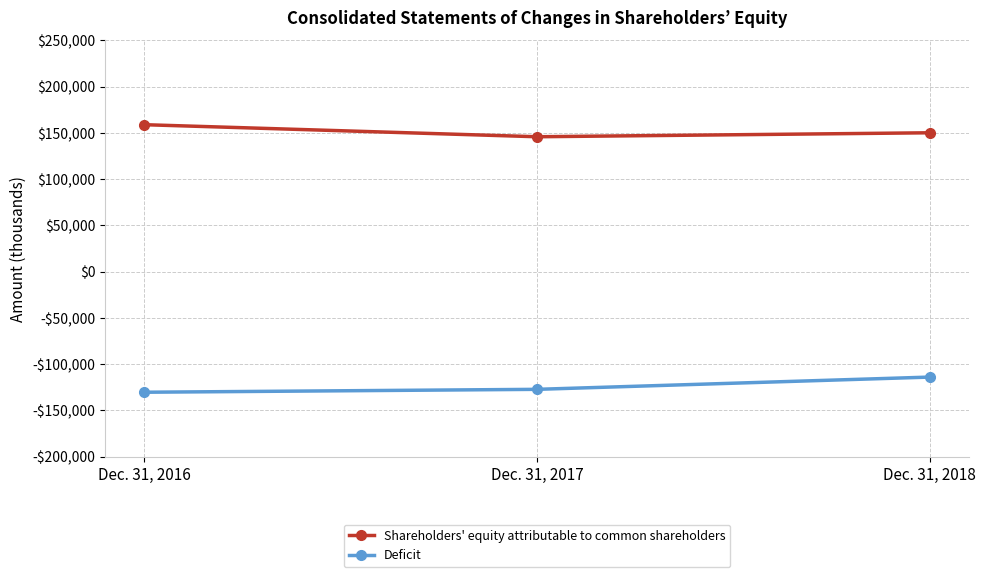

Between Dec. 31, 2016 and Dec. 31, 2018, which is larger?

Dec. 31, 2016